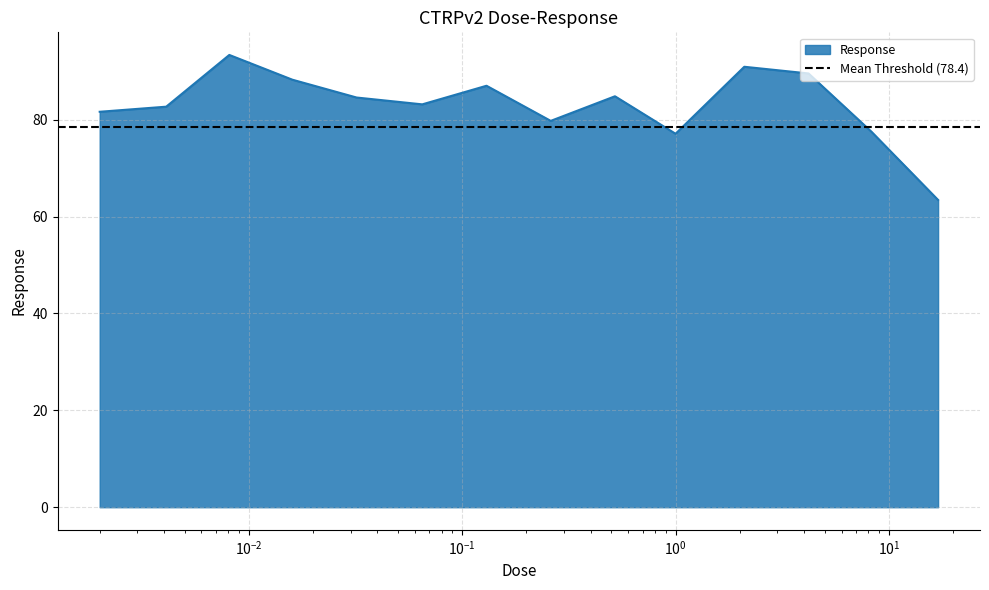

What is the highest value of the Response series?

93.4